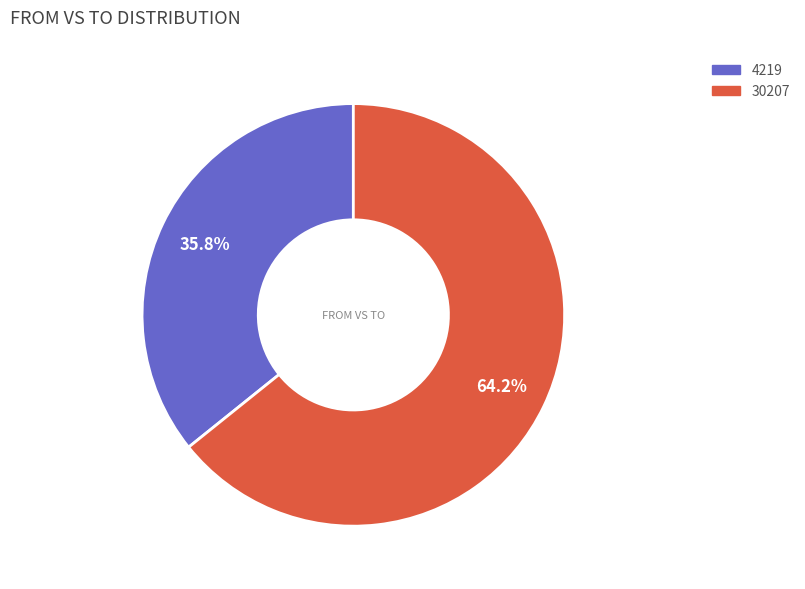

Does any single category account for the majority?

Yes